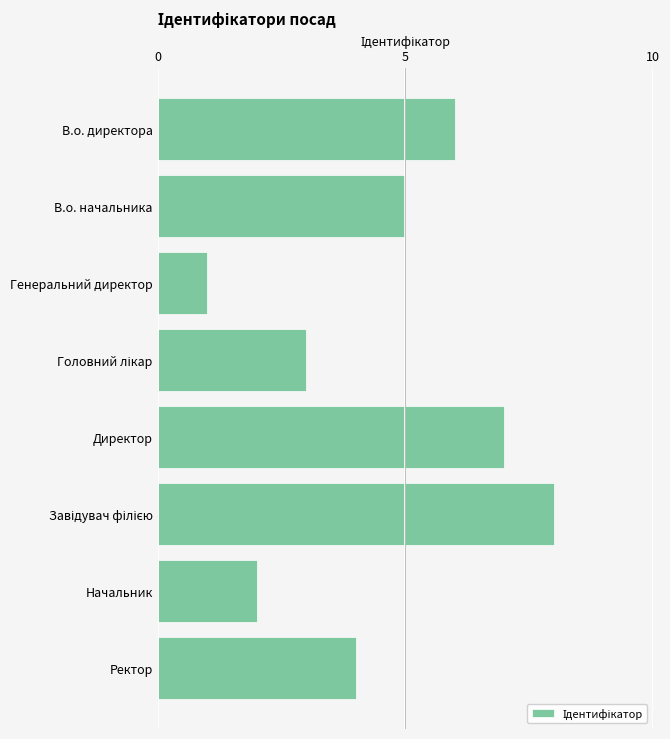

Read the value at Ректор.

4